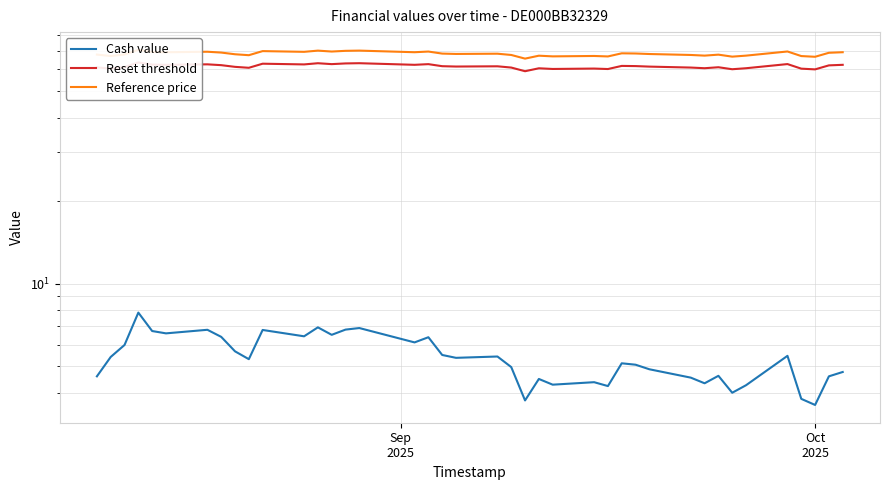

What is the spread (max minus min) of values at Oct 2025?

63.0